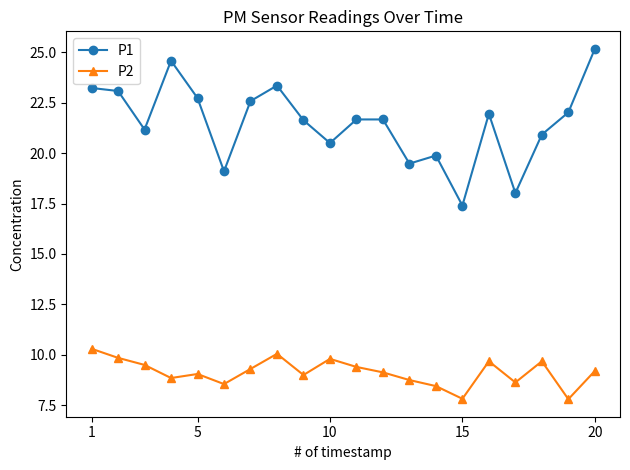

Rank the series by their average value, from highest to lowest.

P1, P2